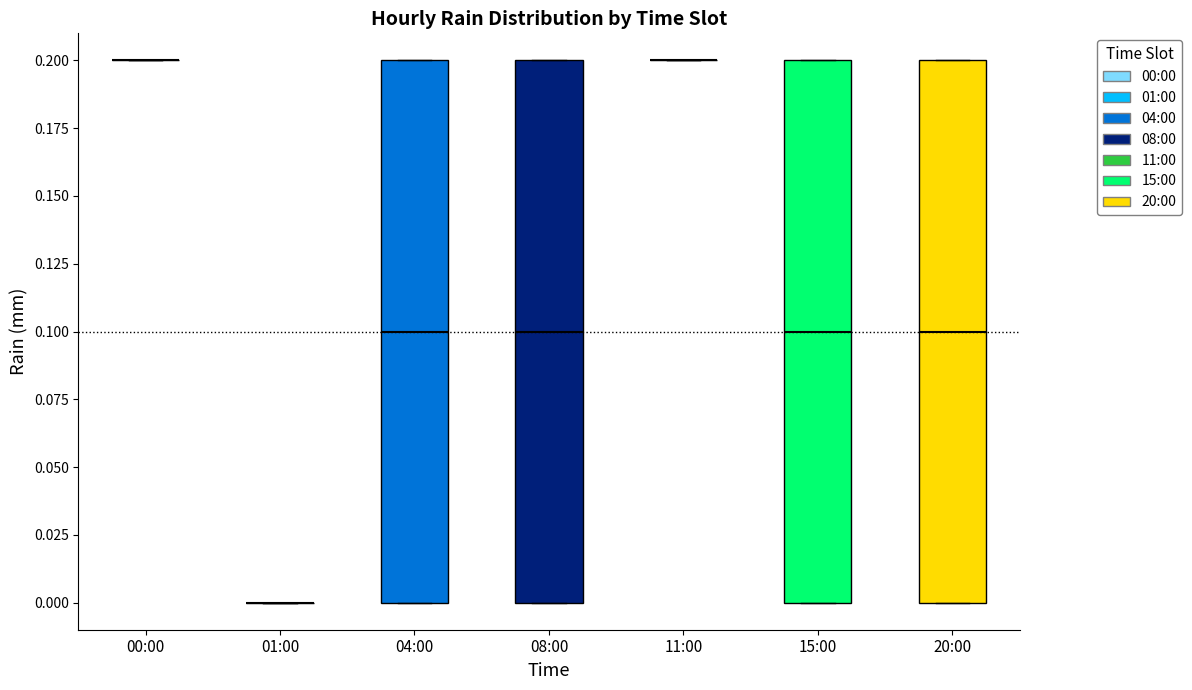

Reading left to right, read every box against the y-axis: the position of its median line, the range the box covers, and the ends of its whiskers. The values are not printed on the chart, so give them approximately, as read against the axis.

00:00: box collapsed to a line at 0.2, whiskers 0.2 to 0.2
01:00: box collapsed to a line at 0.0, whiskers 0.0 to 0.0
04:00: median 0.1, box 0.0 to 0.2, whiskers 0.0 to 0.2
08:00: median 0.1, box 0.0 to 0.2, whiskers 0.0 to 0.2
11:00: box collapsed to a line at 0.2, whiskers 0.2 to 0.2
15:00: median 0.1, box 0.0 to 0.2, whiskers 0.0 to 0.2
20:00: median 0.1, box 0.0 to 0.2, whiskers 0.0 to 0.2